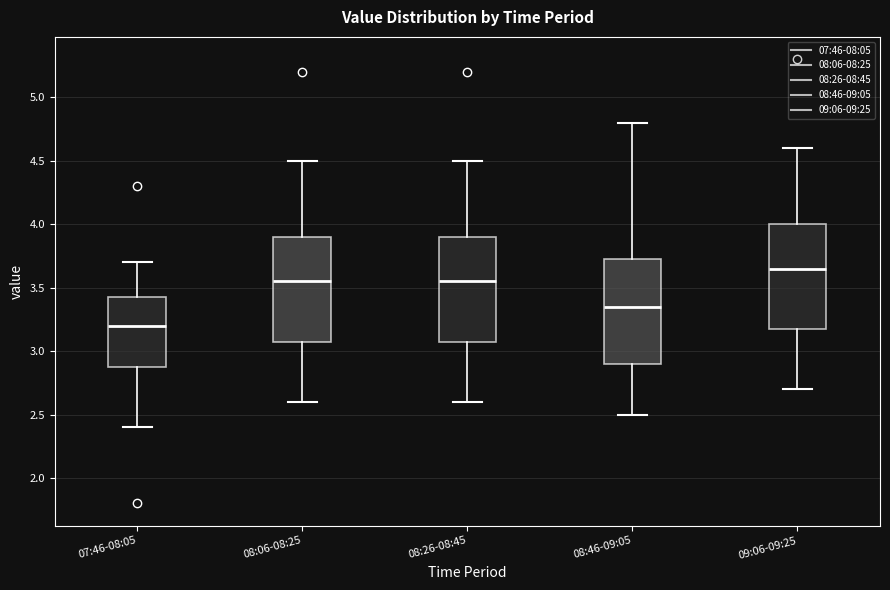

Reading left to right, transcribe this box plot: for each box, give where its median line is, the range the box spans, and where its two whiskers end, as read against the y-axis. The values are not printed on the chart, so give them approximately, as read against the axis.

07:46-08:05: median 3.20, box 2.90 to 3.45, whiskers 2.40 to 3.70
08:06-08:25: median 3.55, box 3.10 to 3.90, whiskers 2.60 to 4.50
08:26-08:45: median 3.55, box 3.10 to 3.90, whiskers 2.60 to 4.50
08:46-09:05: median 3.35, box 2.90 to 3.75, whiskers 2.50 to 4.80
09:06-09:25: median 3.65, box 3.20 to 4.00, whiskers 2.70 to 4.60